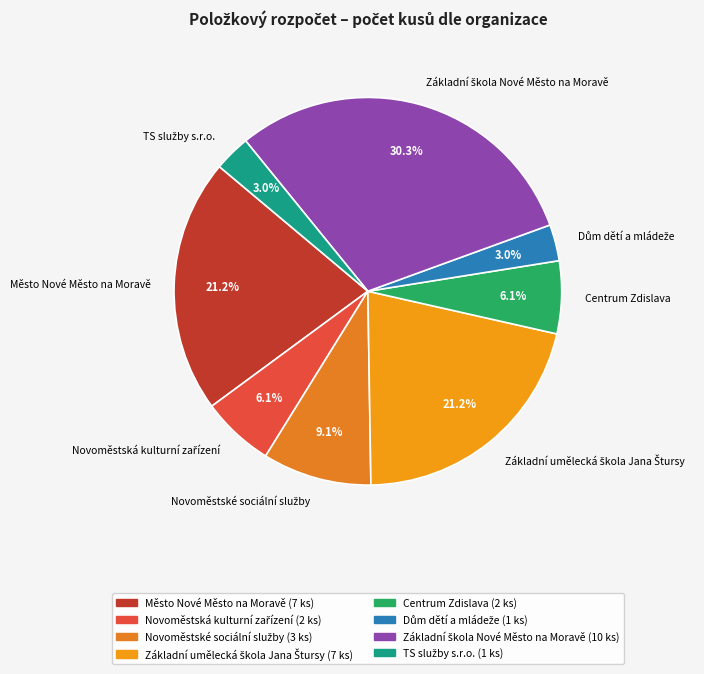

How much of the chart is everything except Město Nové Město na Moravě?

78.8%